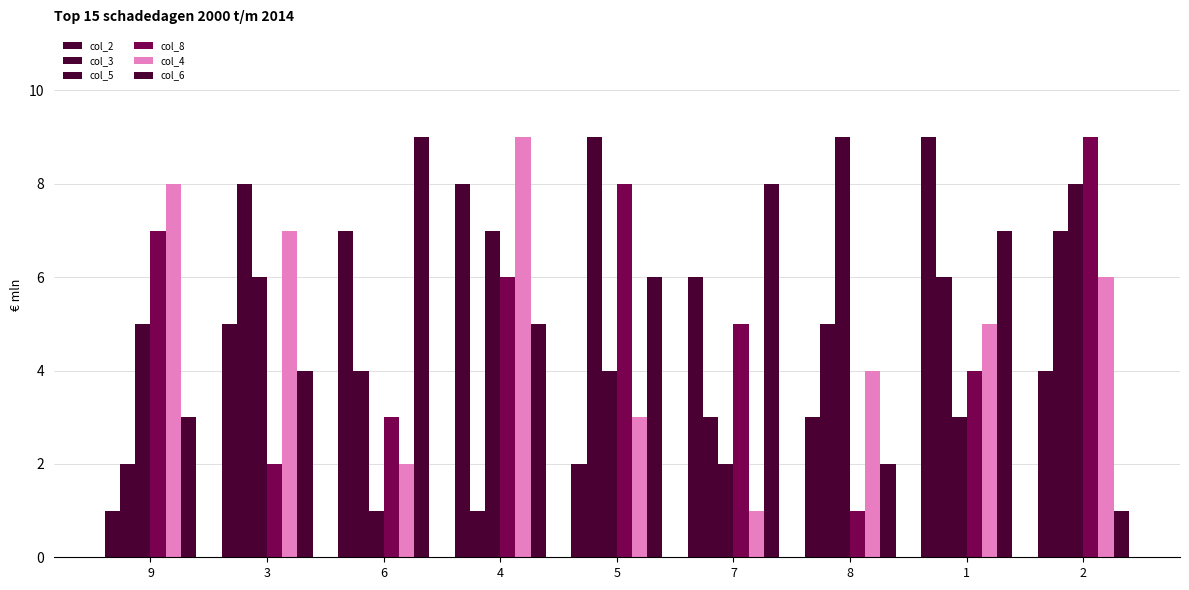

Count the number of categories in the chart.

9